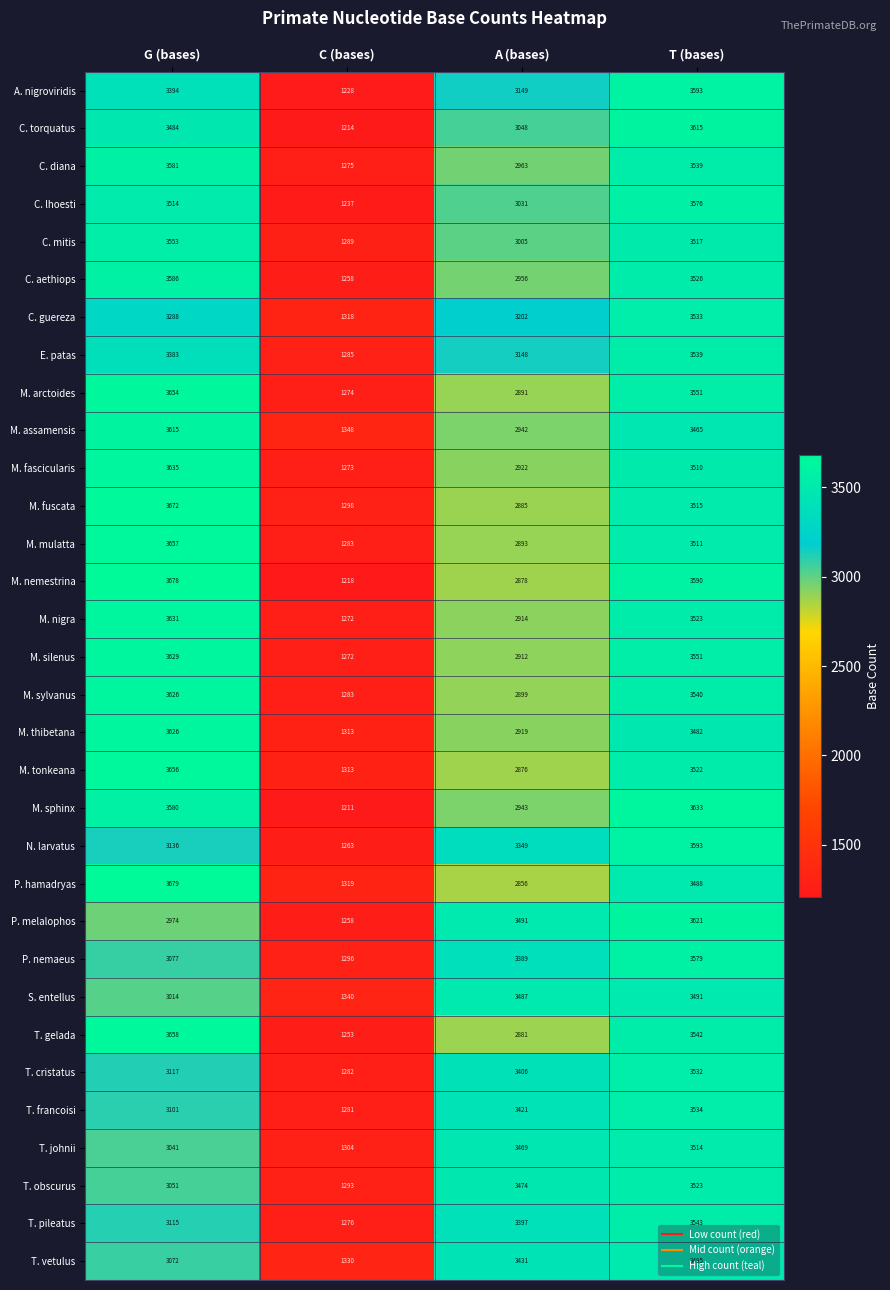

Which series changed the most between G (bases) and T (bases)?

P. melalophos